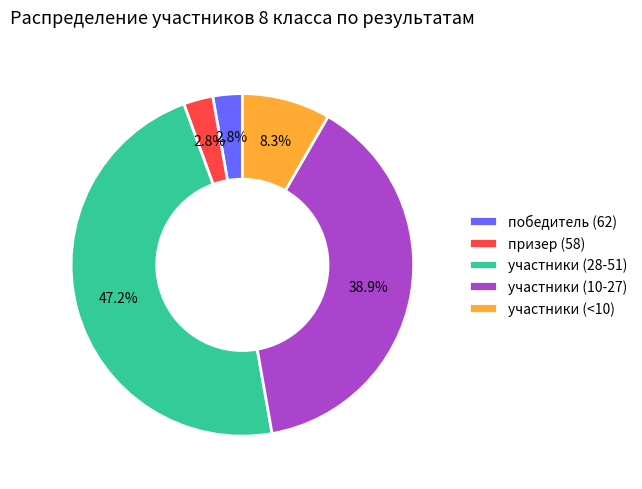

Which slice is the largest?

участники (28-51)